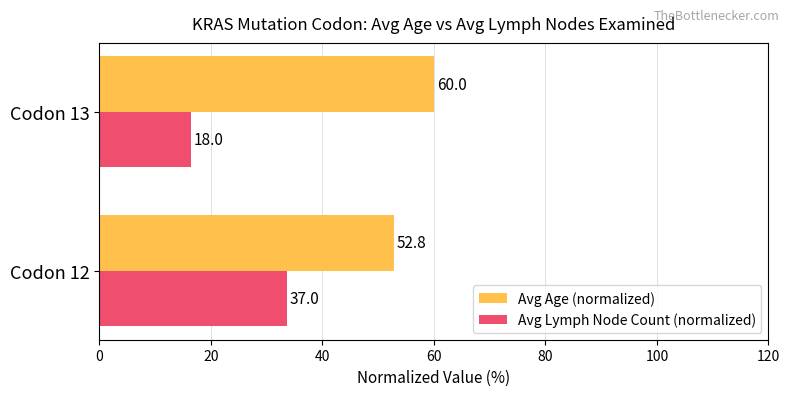

What are all the series names shown in the legend?

Avg Age (normalized), Avg Lymph Node Count (normalized)